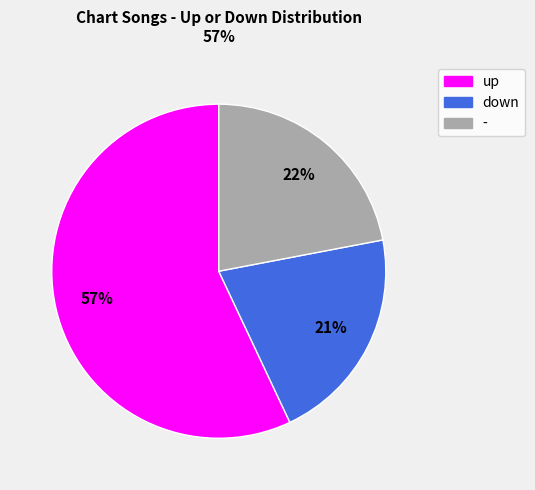

Which category has the smallest portion of the pie?

down